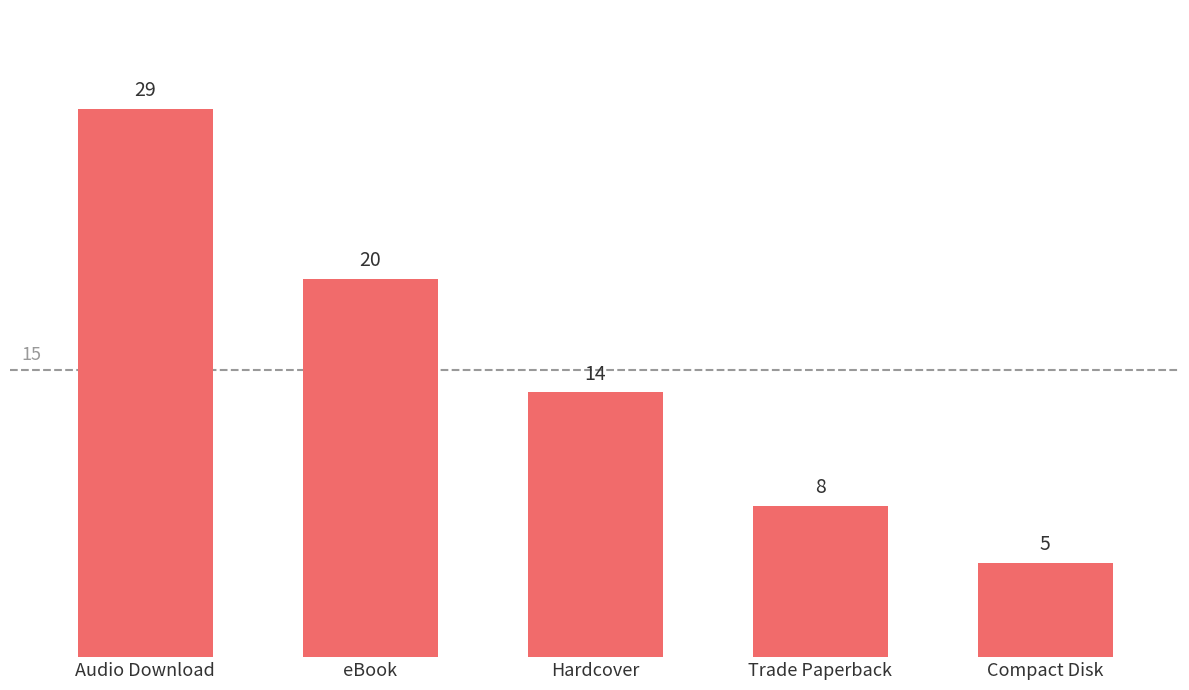

List the labels in order of value, smallest first.

Compact Disk, Trade Paperback, Hardcover, eBook, Audio Download